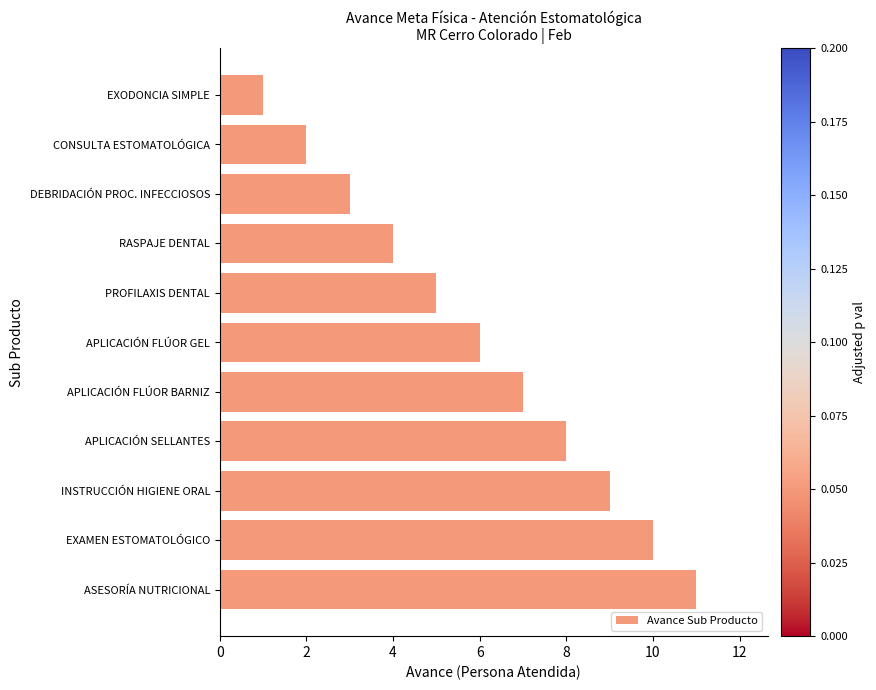

Does the chart contain any negative values?

No